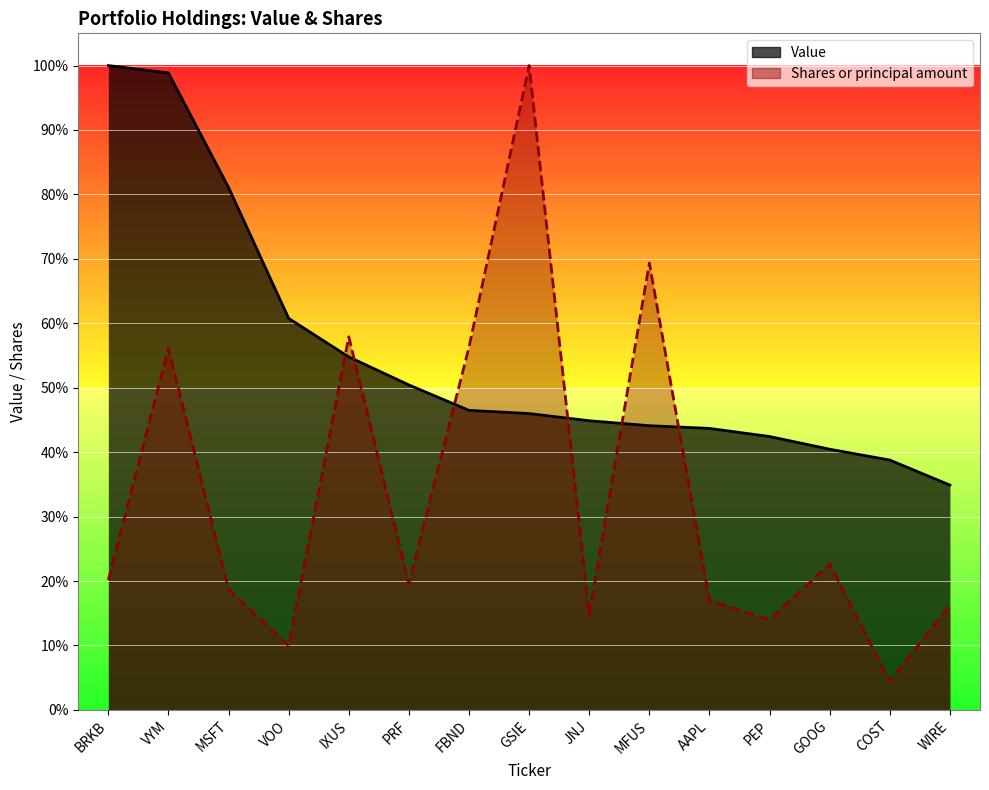

True or false: Value has a value of 0.3 at GOOG.

False